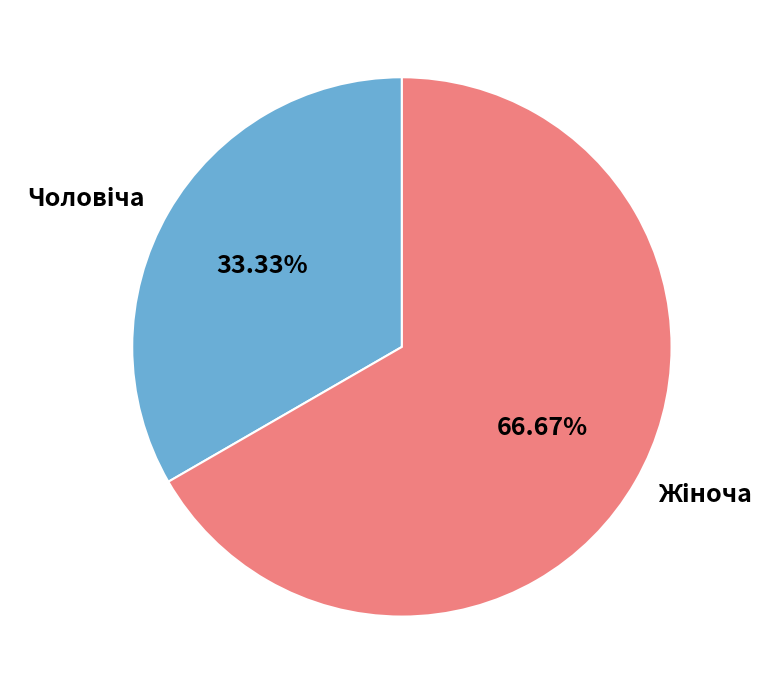

Does any single category account for the majority?

Yes